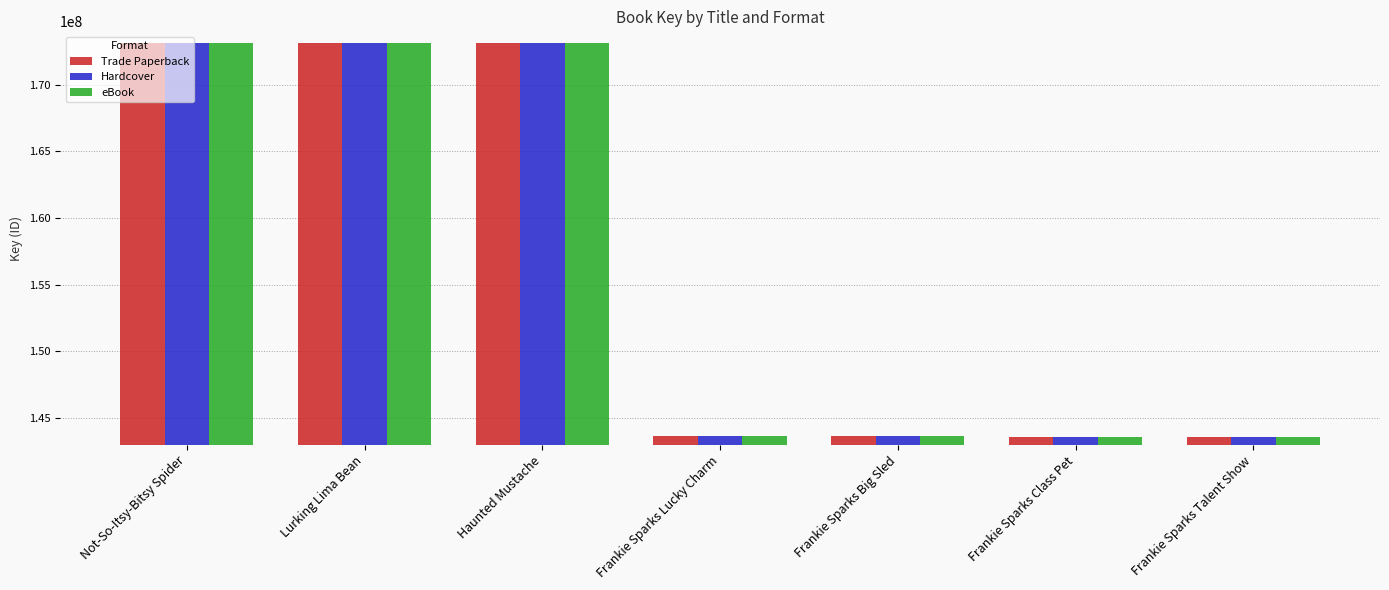

True or false: Hardcover has a value of 209867830 at Frankie Sparks Talent Show.

False